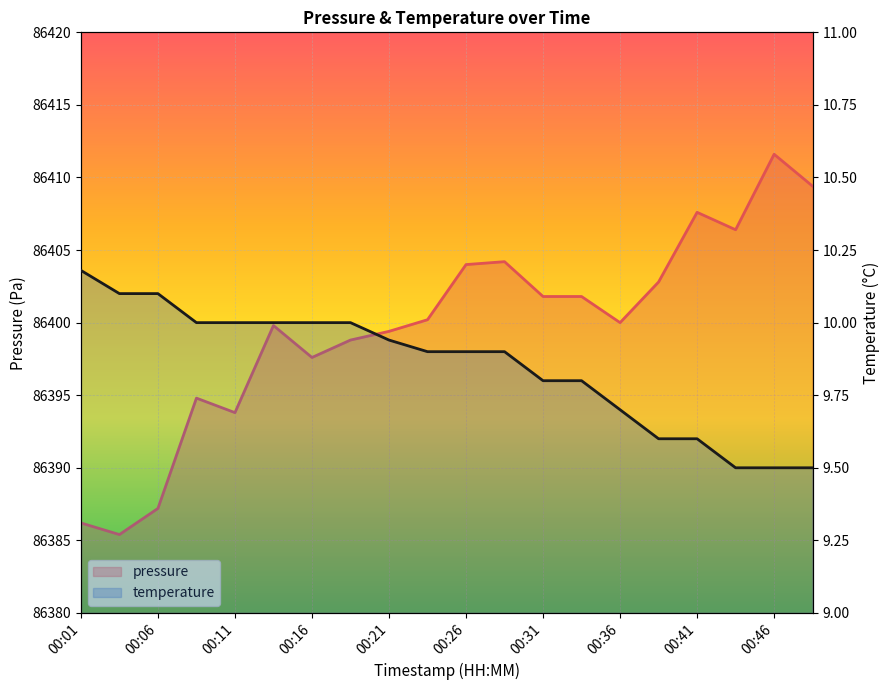

What is the difference between the highest and lowest values at 00:04?

86375.3